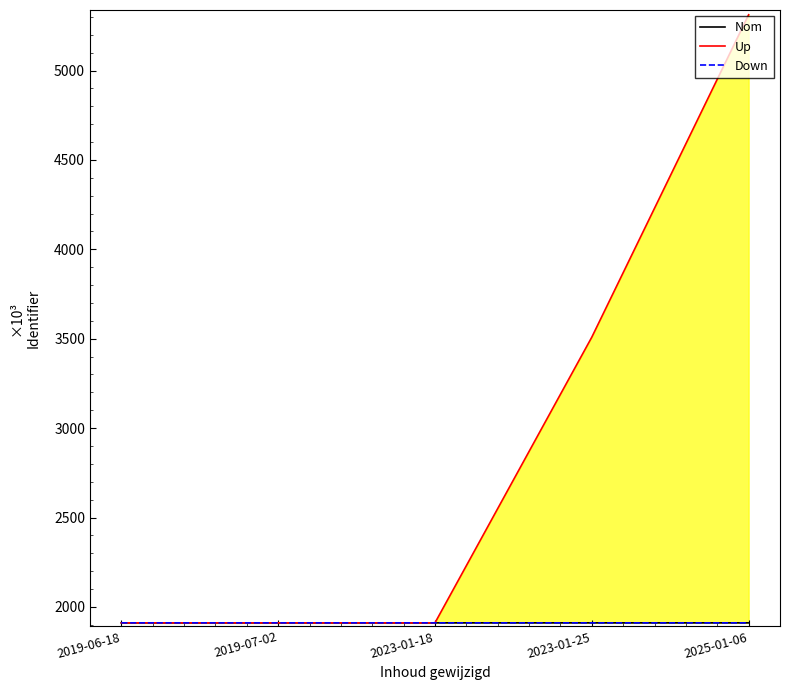

What position from the right is 2025-01-06?

1